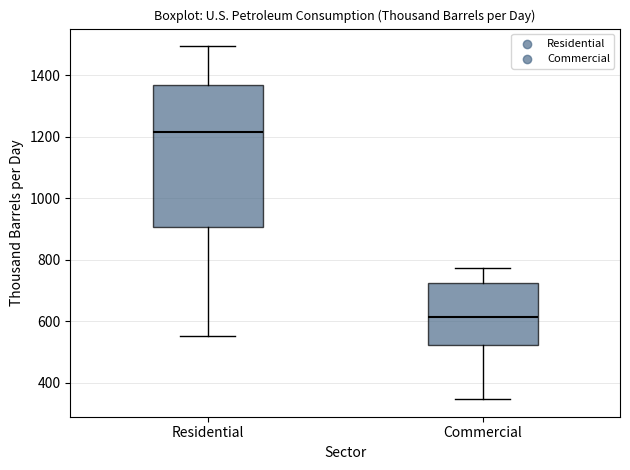

Where does the upper whisker of the box for Commercial end on the y-axis? The values are not printed on the chart, so give them approximately, as read against the axis.

780